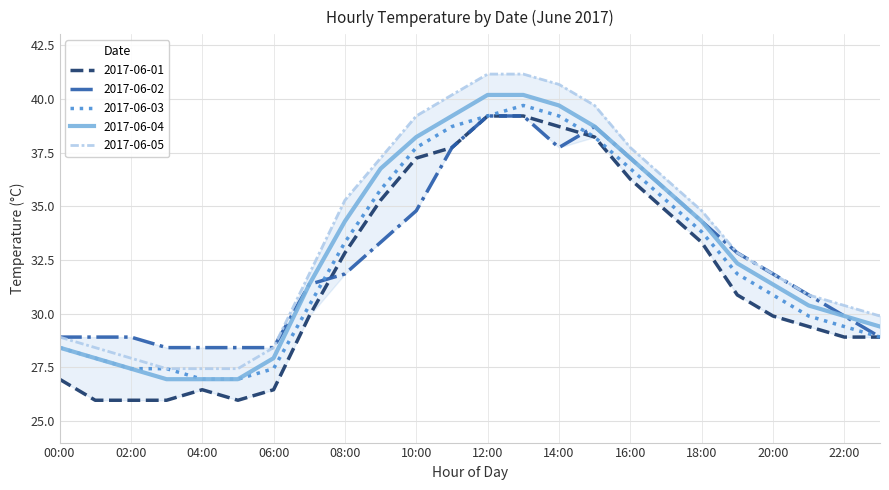

Which series has the largest total across all categories?

2017-06-05